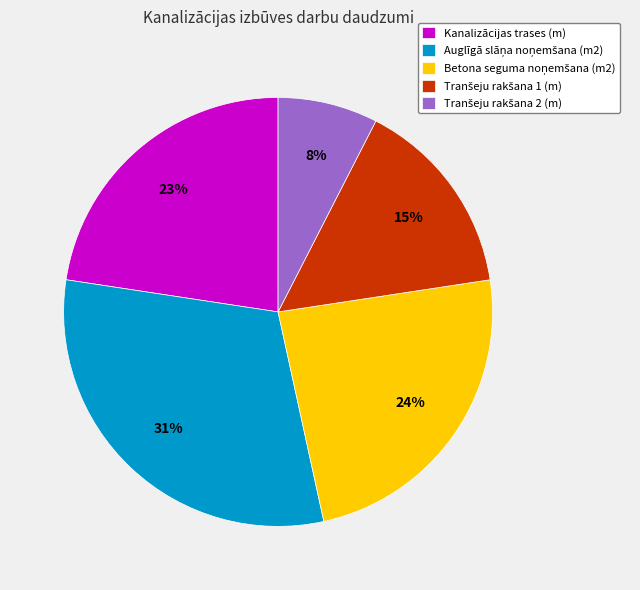

To the nearest percent, what is the difference between the largest and smallest slice percentages?

23%